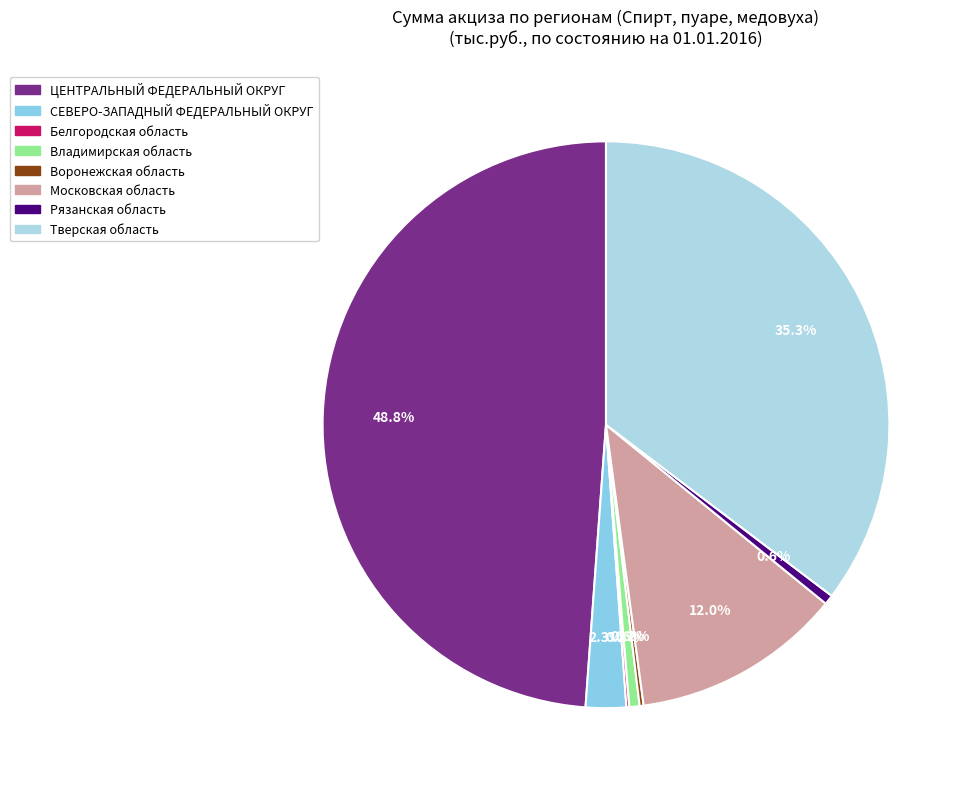

Rank the categories by value from lowest to highest.

Белгородская область, Воронежская область, Рязанская область, Владимирская область, СЕВЕРО-ЗАПАДНЫЙ ФЕДЕРАЛЬНЫЙ ОКРУГ, Московская область, Тверская область, ЦЕНТРАЛЬНЫЙ ФЕДЕРАЛЬНЫЙ ОКРУГ